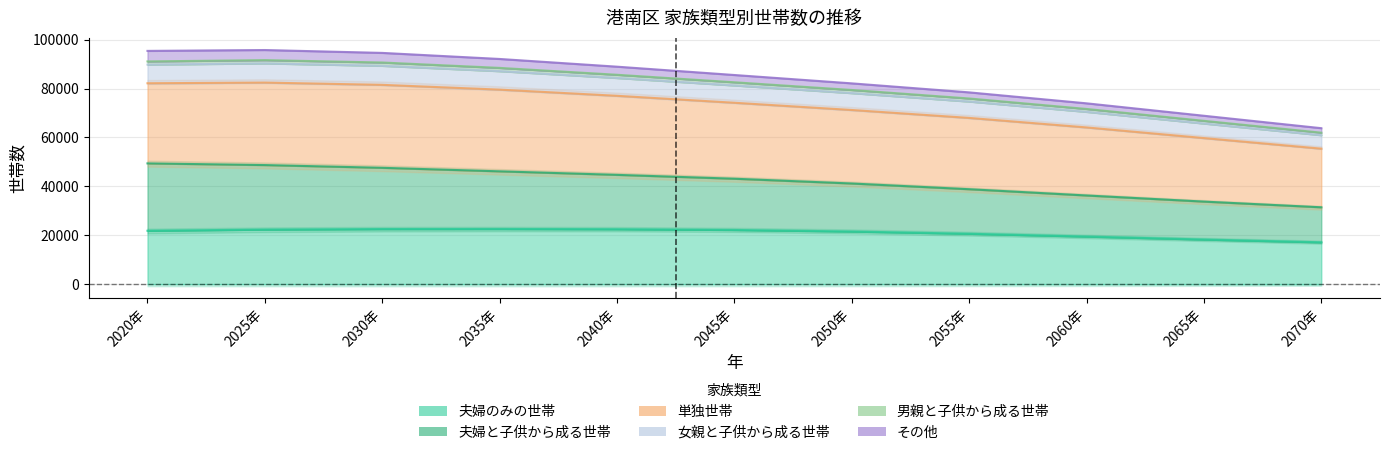

What is the value of the 単独世帯 point at the 6th from the left?

82582